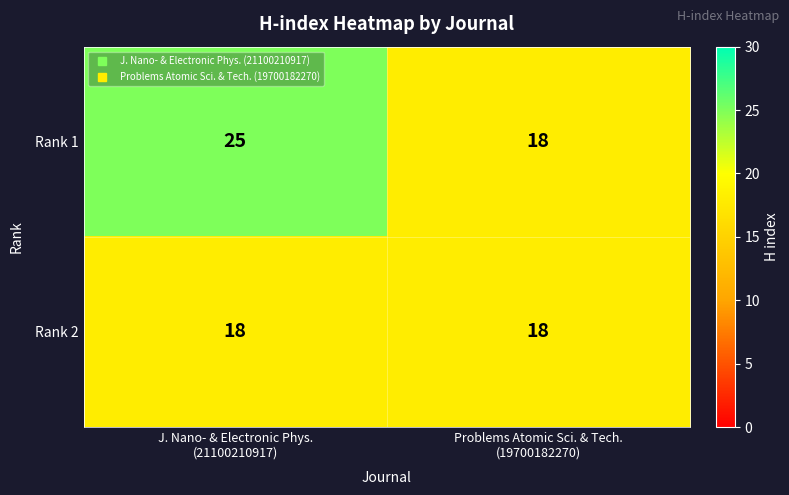

What is the smallest value displayed?

18